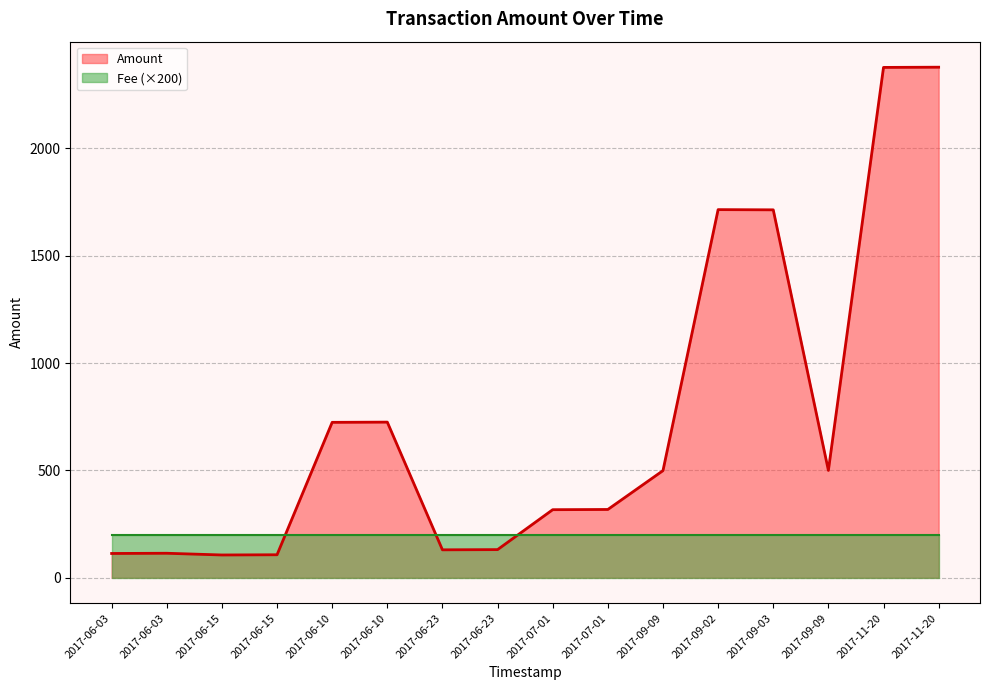

How many distinct data groups are displayed?

2